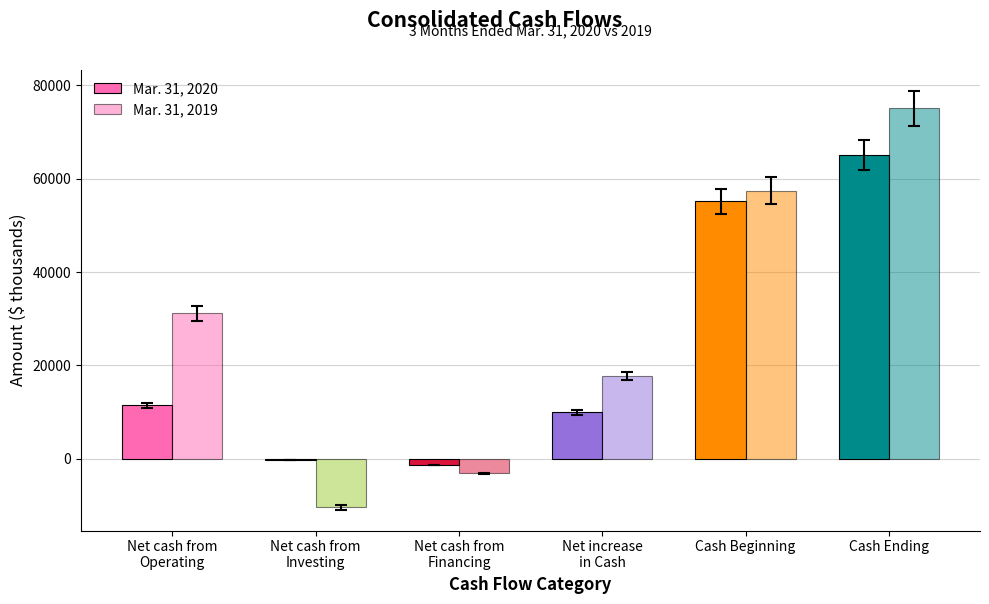

How many groups of bars are there?

6